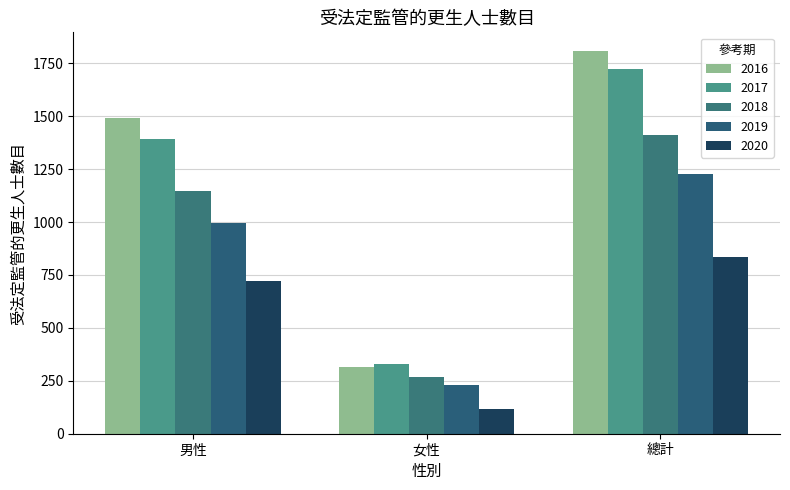

Is the value of 2016 at 女性 greater than the value of 2017 at 男性?

No